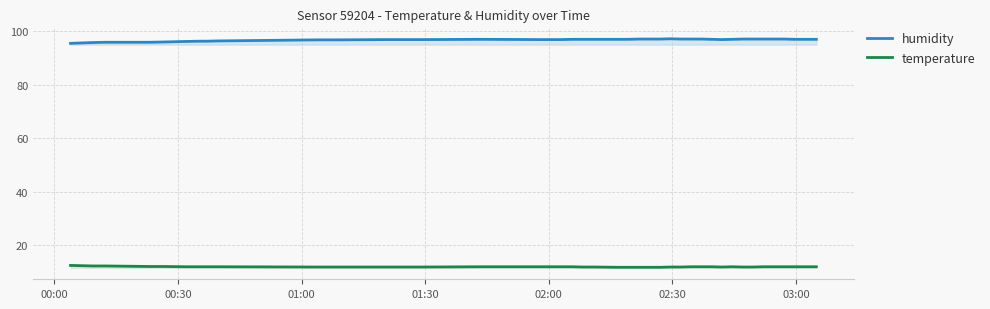

Rank the series by their average value, from highest to lowest.

humidity, temperature